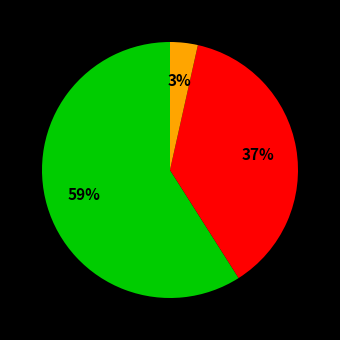

To the nearest percent, what is the average slice percentage?

33%